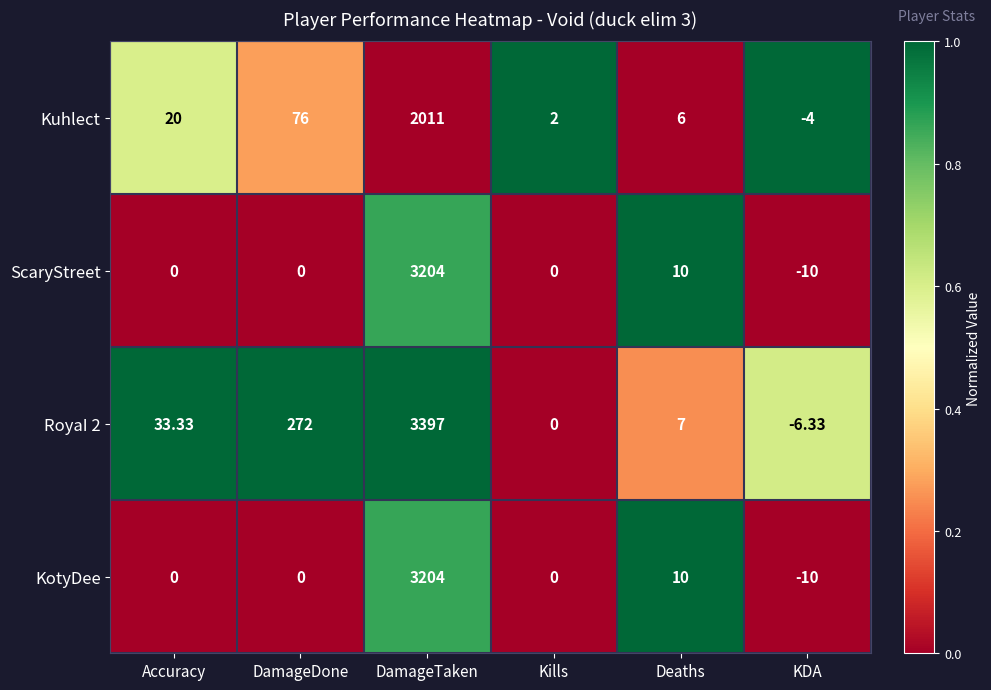

What is the spread (max minus min) of values at Kills?

2.0